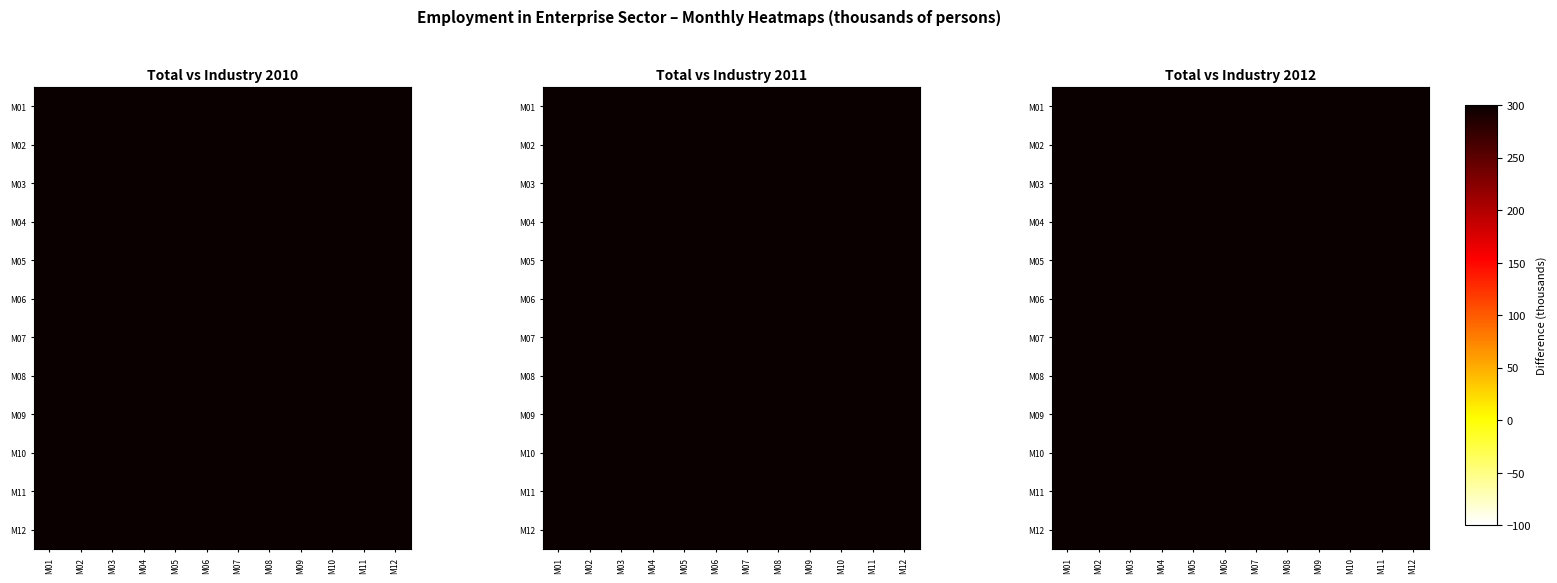

Which label corresponds to the largest value in the chart?

M11